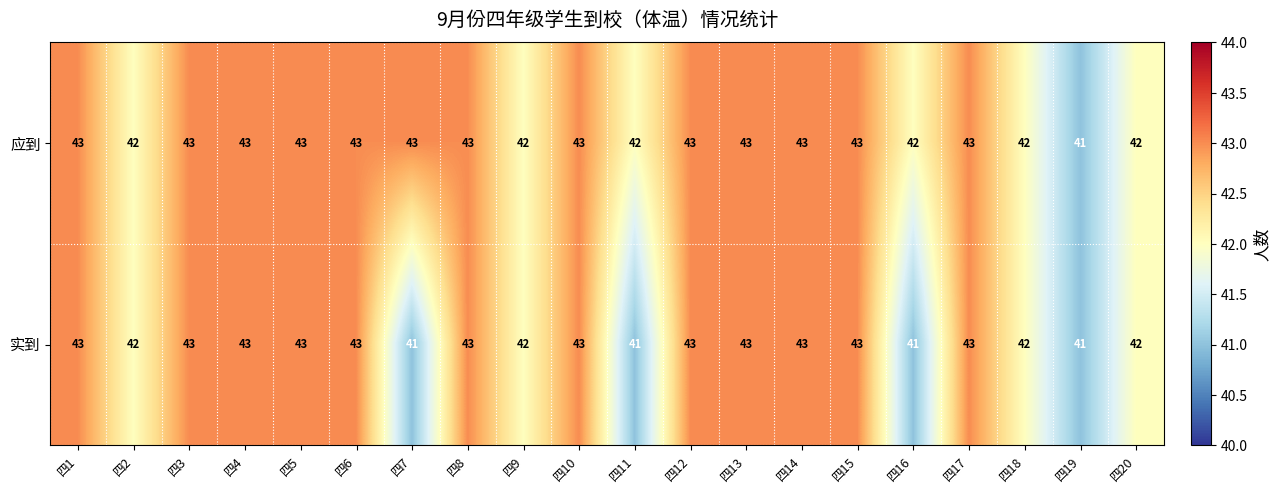

Count the number of data series in this chart.

2